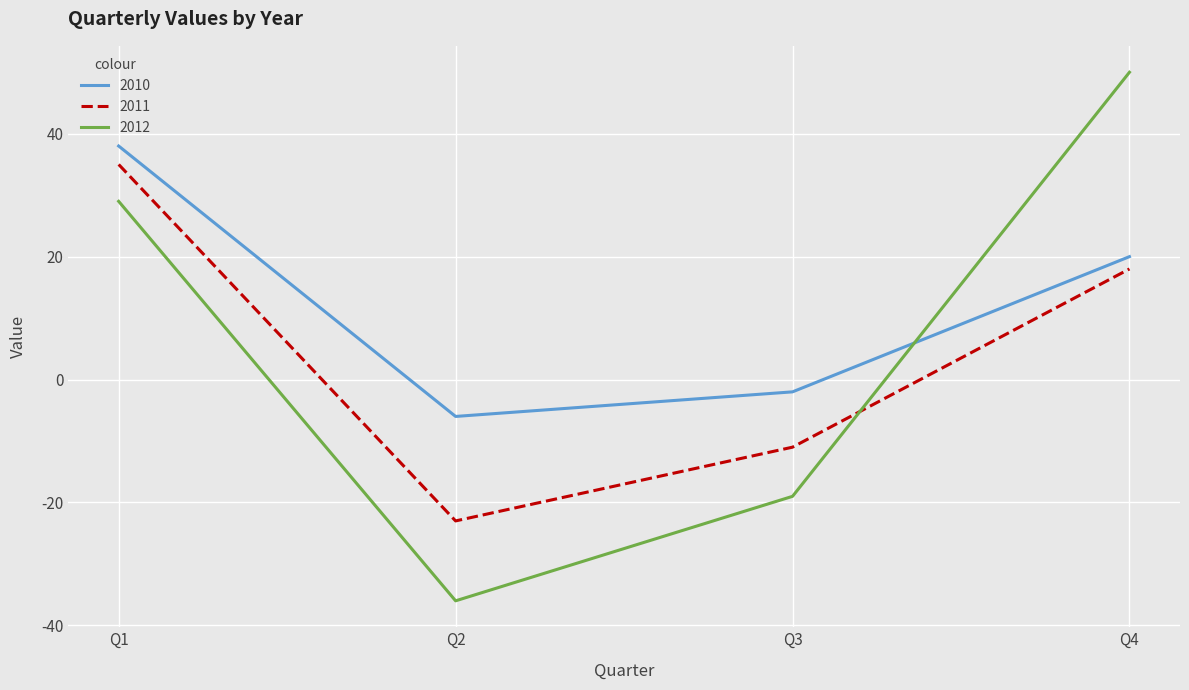

Between which two adjacent categories do 2011 and 2012 first intersect?

Q3 and Q4